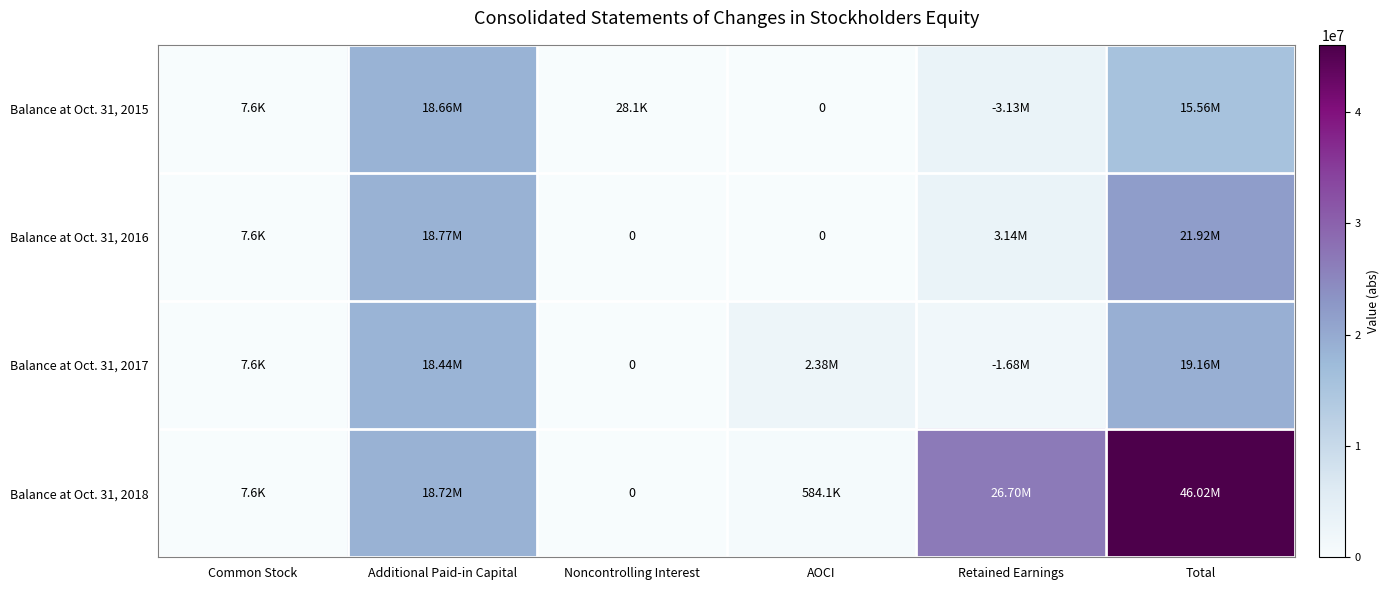

List the labels in order of Balance at Oct. 31, 2016 value, largest first.

Total, Additional Paid-in Capital, Retained Earnings, Common Stock, Noncontrolling Interest, AOCI